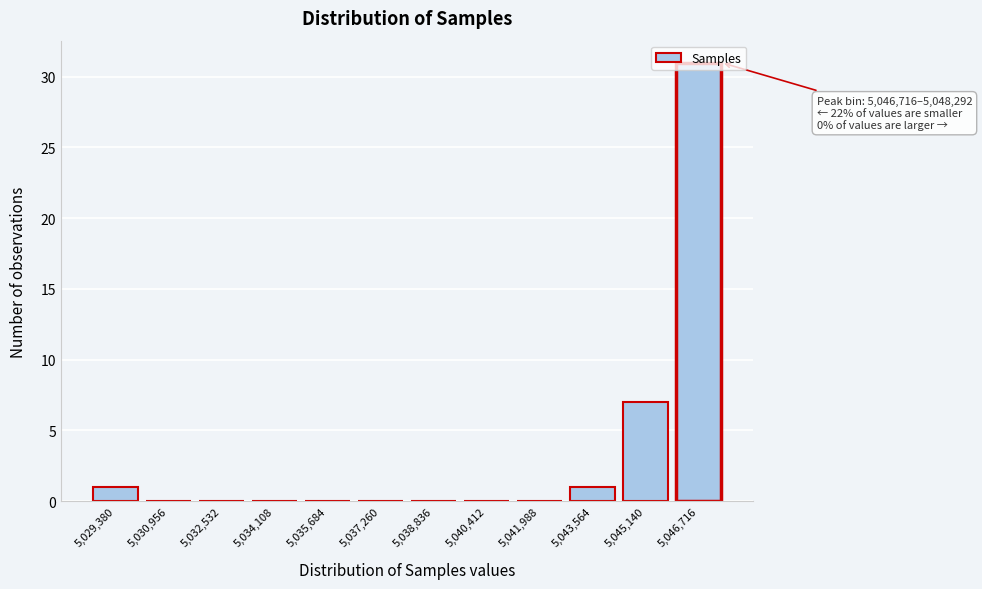

Which category has the highest value across all series?

5,046,716